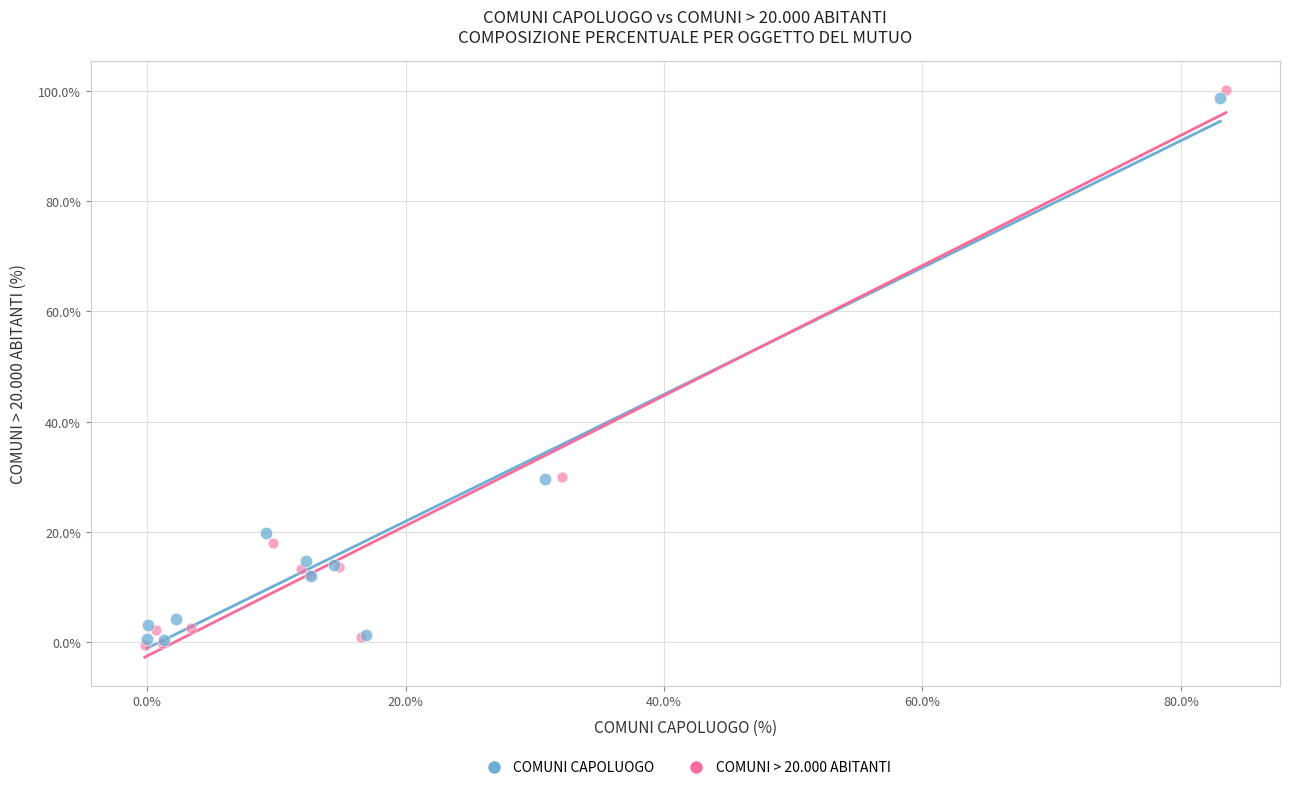

Which series has the widest spread of Y values?

COMUNI > 20.000 ABITANTI